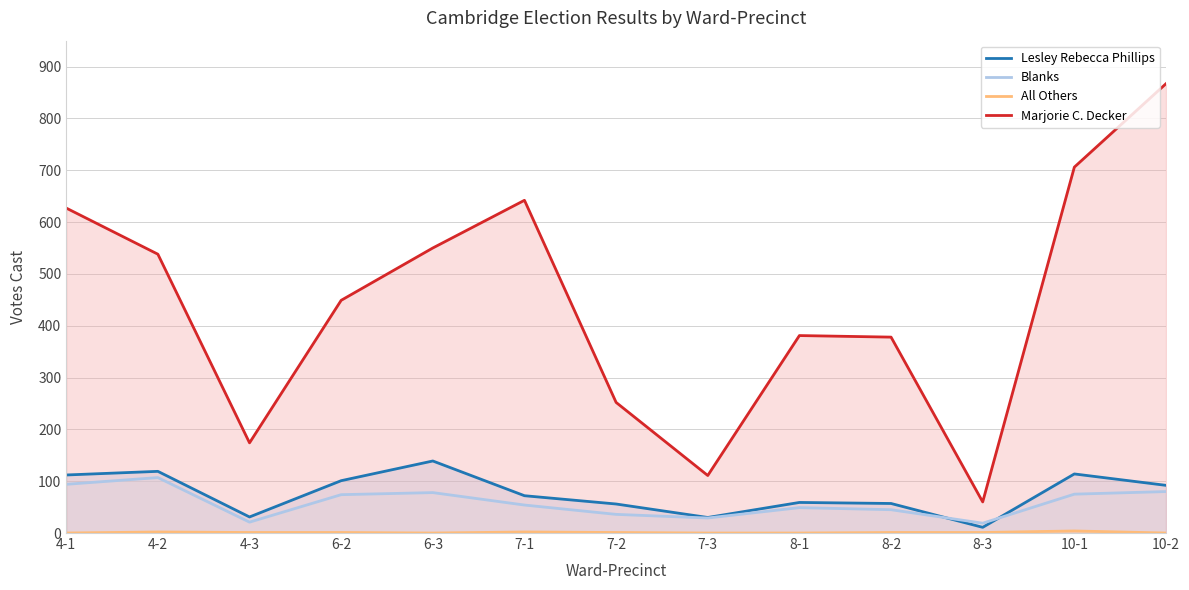

Reading left to right, what are all the values shown in this chart?

Lesley Rebecca Phillips: 112	119	31	101	139	72	56	30	59	57	11	114	92
Blanks: 94	107	21	74	78	54	36	29	49	45	19	75	80
All Others: 0	2	1	1	0	2	1	0	0	1	1	4	0
Marjorie C. Decker: 627	538	174	449	550	642	252	111	381	378	60	706	867